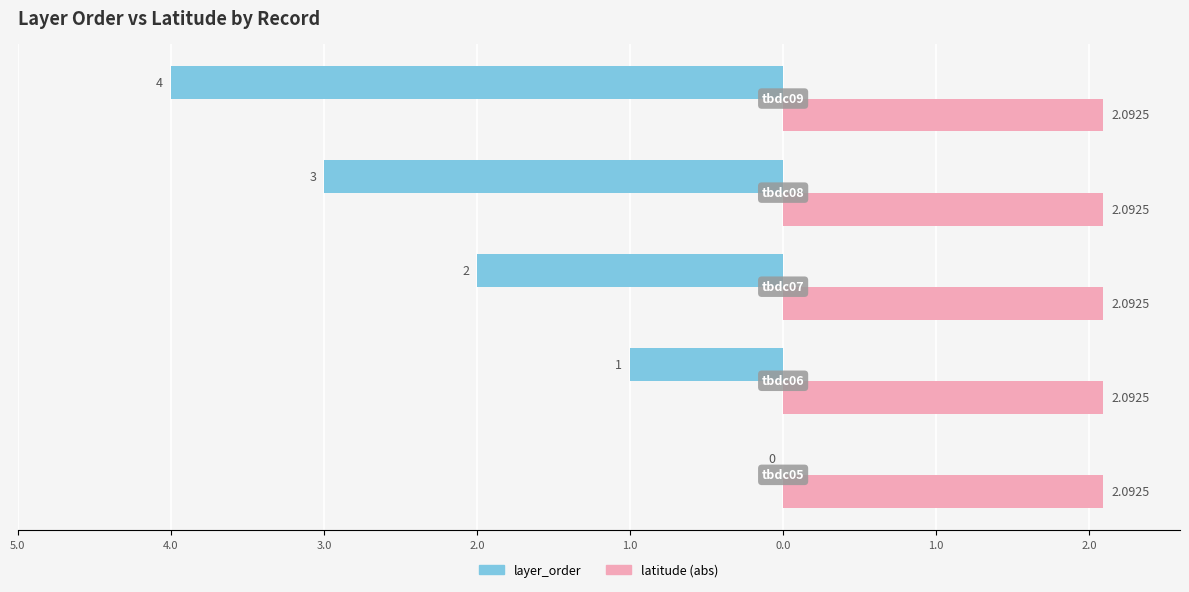

What are all the series names shown in the legend?

layer_order, latitude (abs)